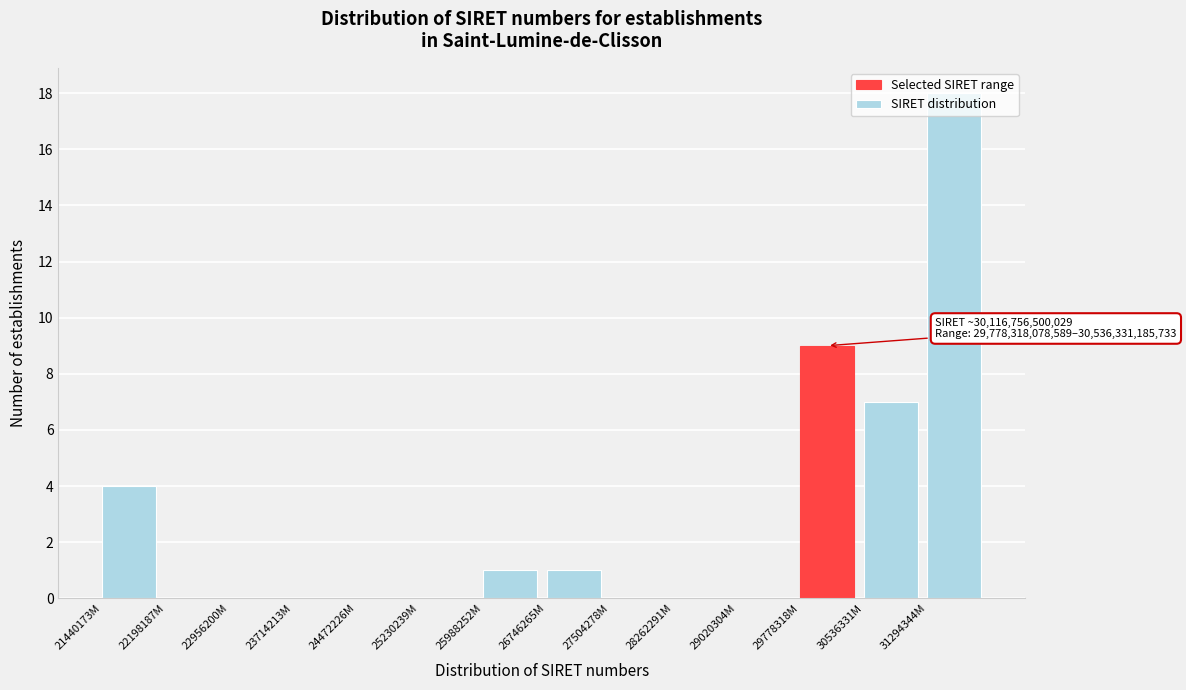

What is the maximum value shown in the chart?

18